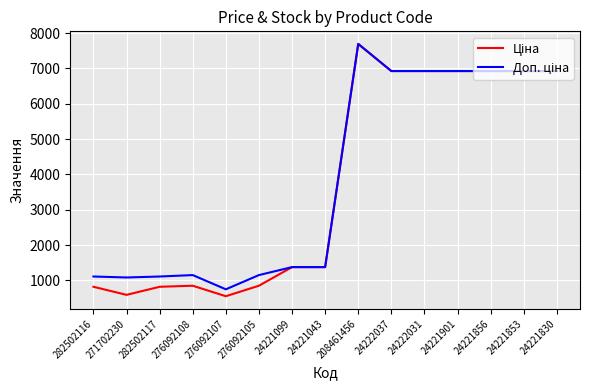

What is the total value across all series at 282502117?

1927.7